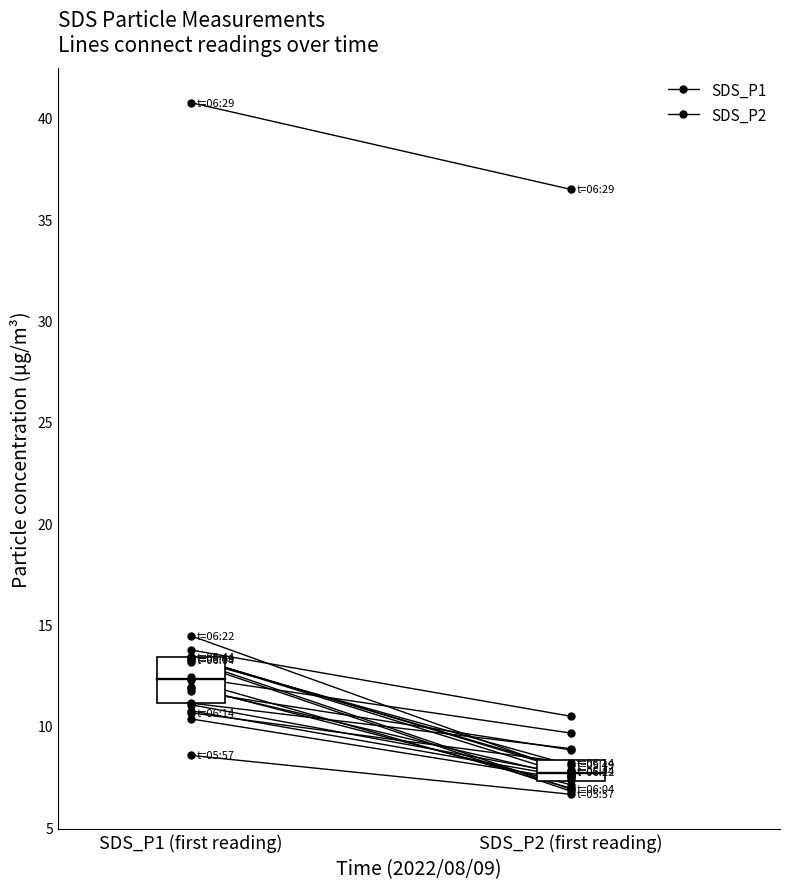

Which series contains the highest Y value?

SDS_P1